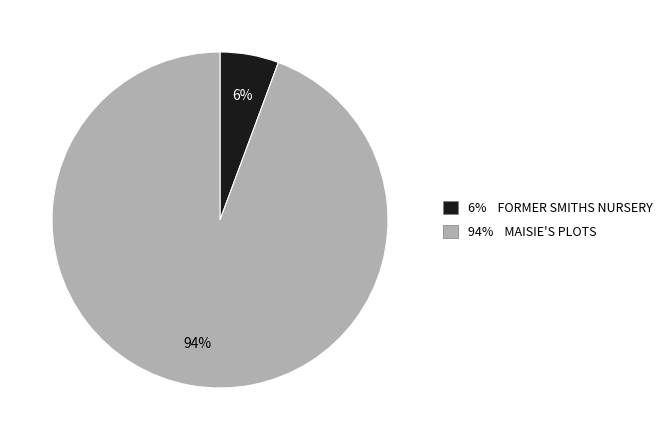

What percentage is the 94% MAISIE'S PLOTS slice, to the nearest percent?

94%